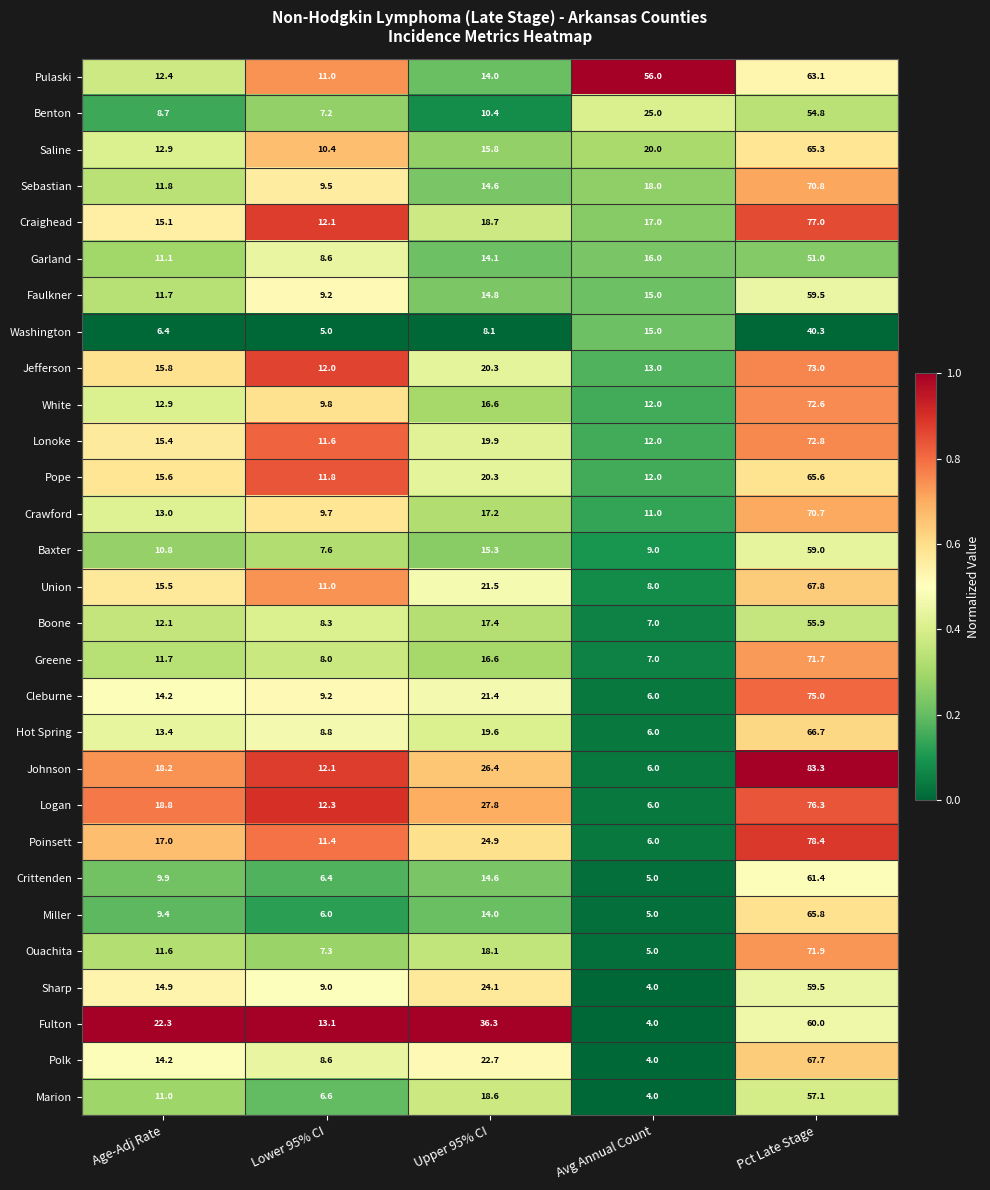

Rank the categories by Boone value from lowest to highest.

Avg Annual Count, Lower 95% CI, Age-Adj Rate, Upper 95% CI, Pct Late Stage